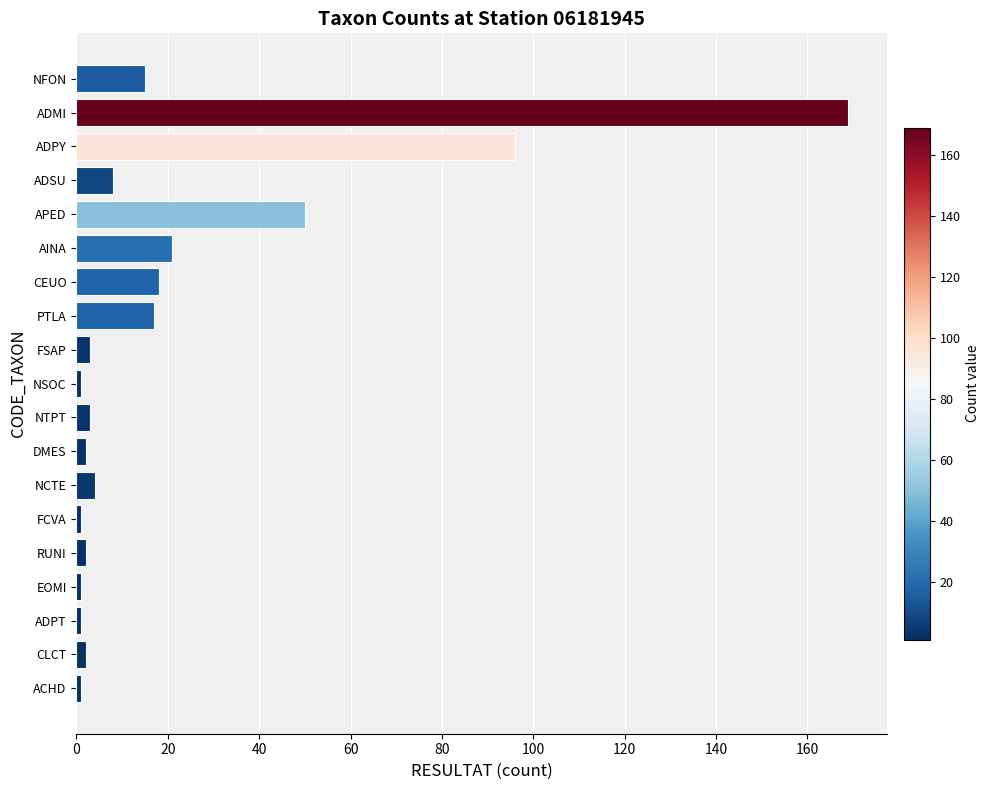

How many series are shown in this chart?

1